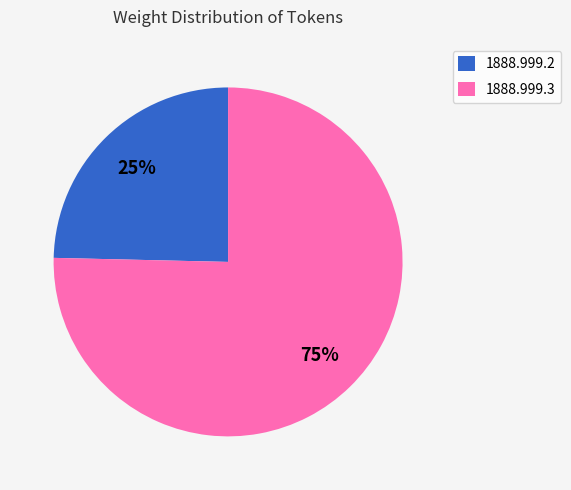

Which slice is the smallest?

1888.999.2